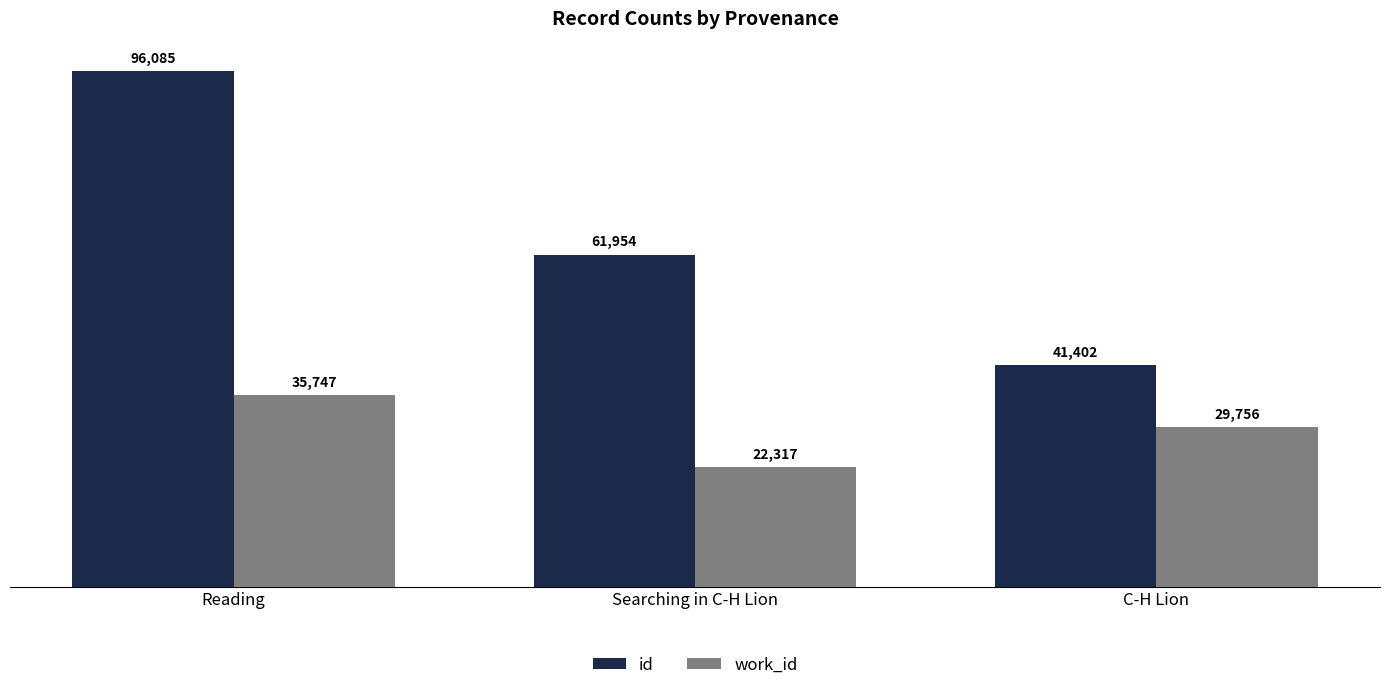

At C-H Lion, list the series in order from largest to smallest.

id, work_id